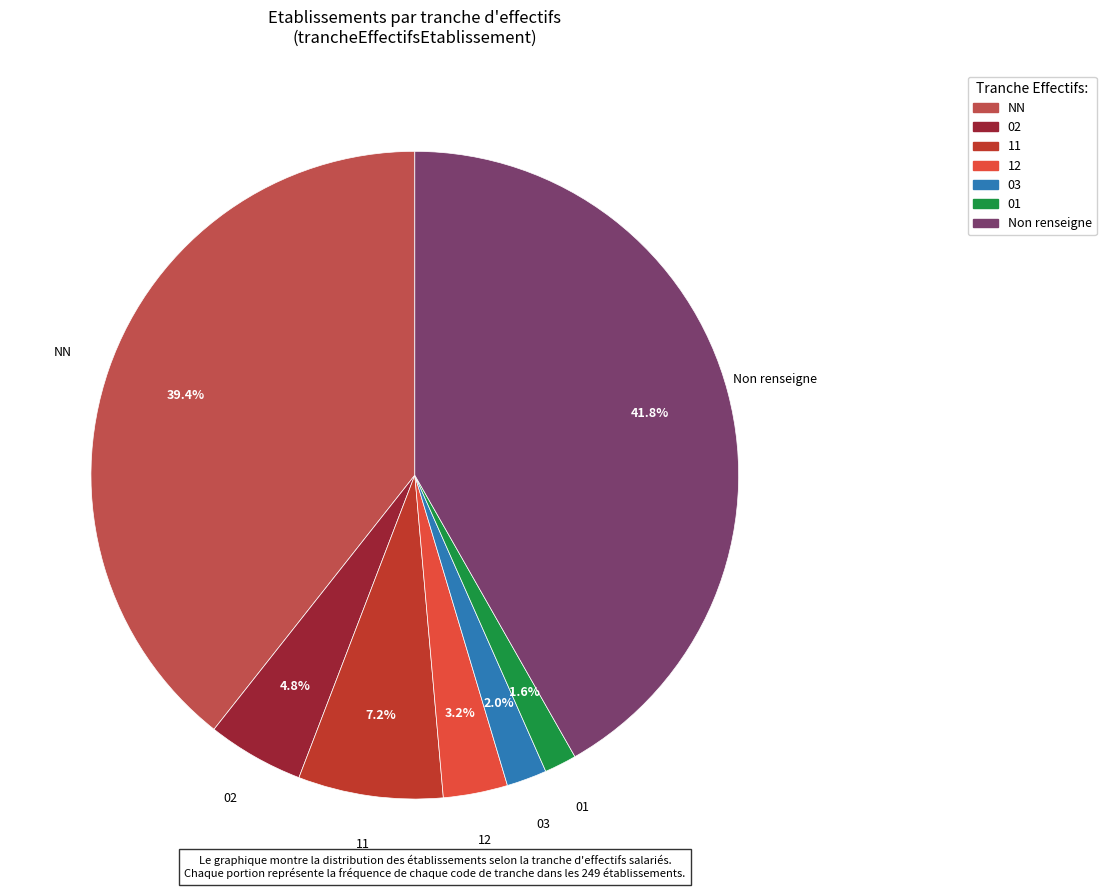

Is there any slice that represents more than half of the pie?

No